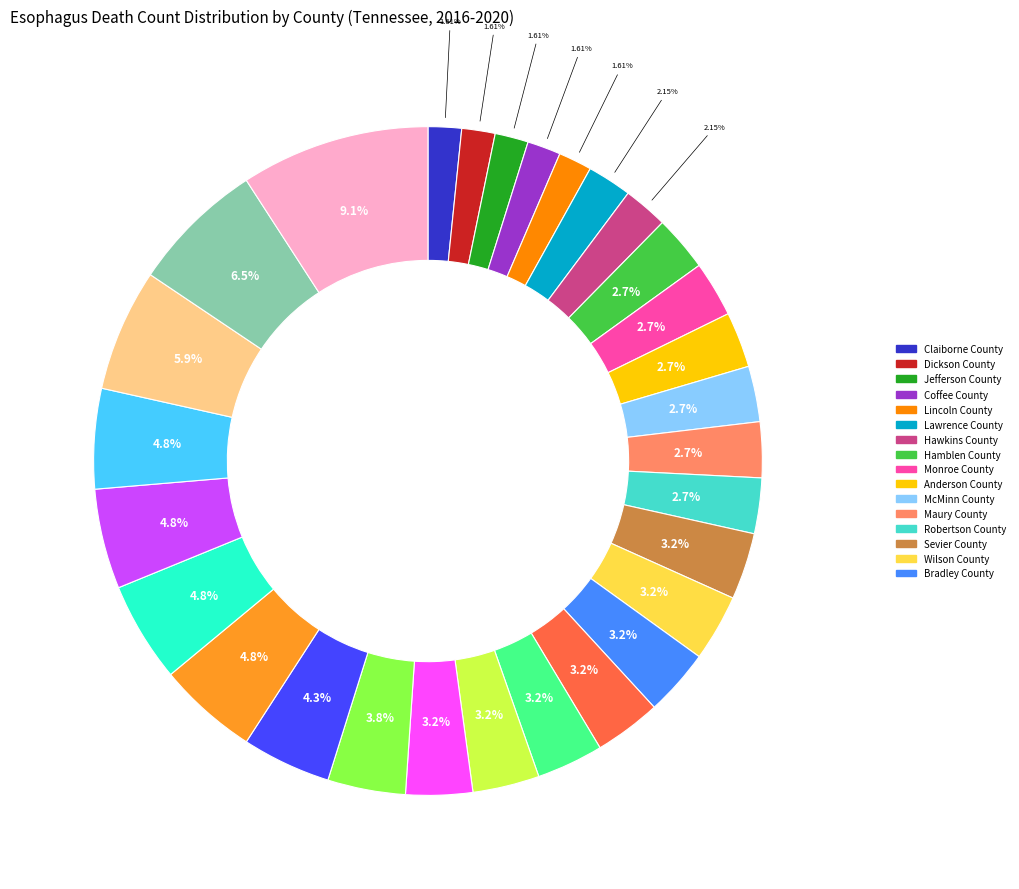

How many segments does this pie chart have?

29